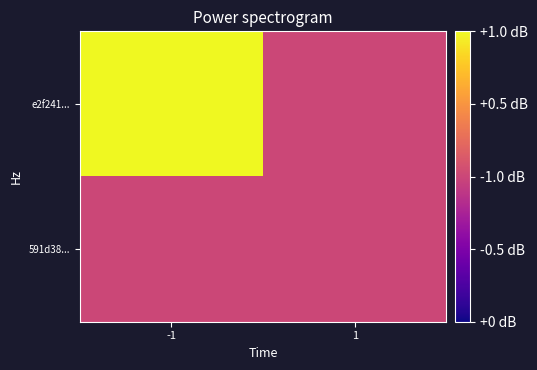

Which has a higher value, -1 or 1?

-1